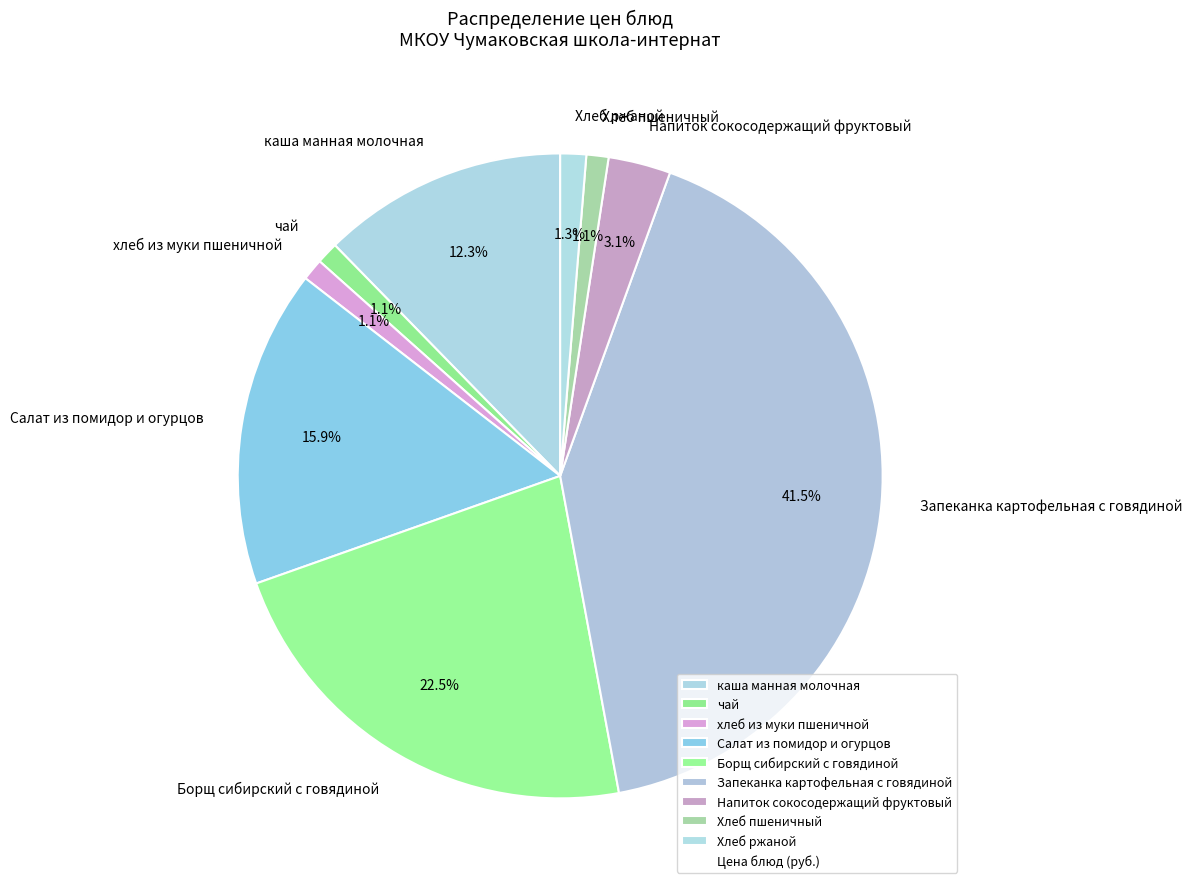

To the nearest percent, what is the average slice percentage?

11%